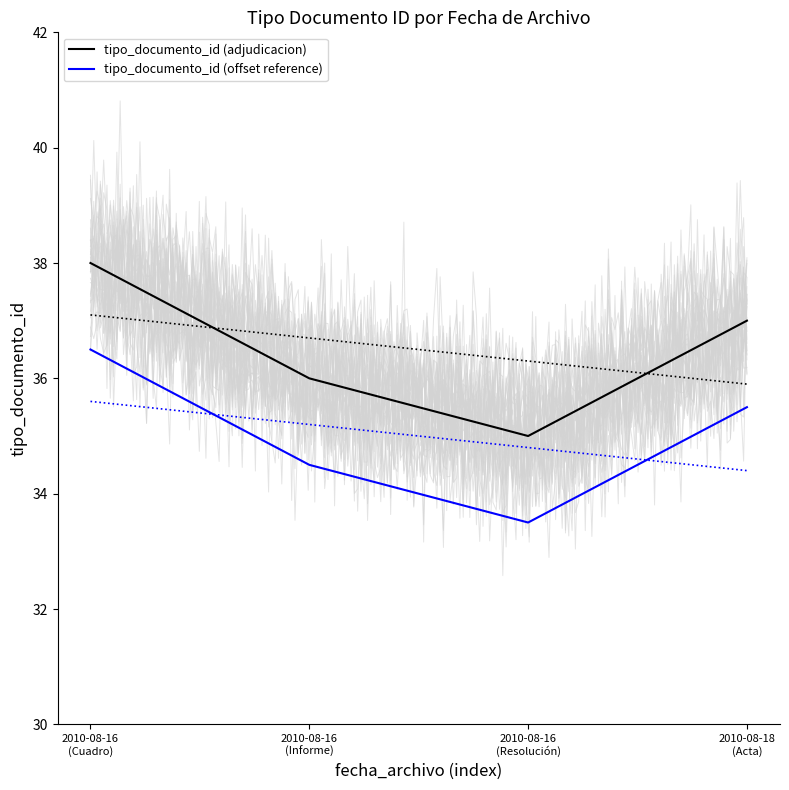

How many series are shown in this chart?

2